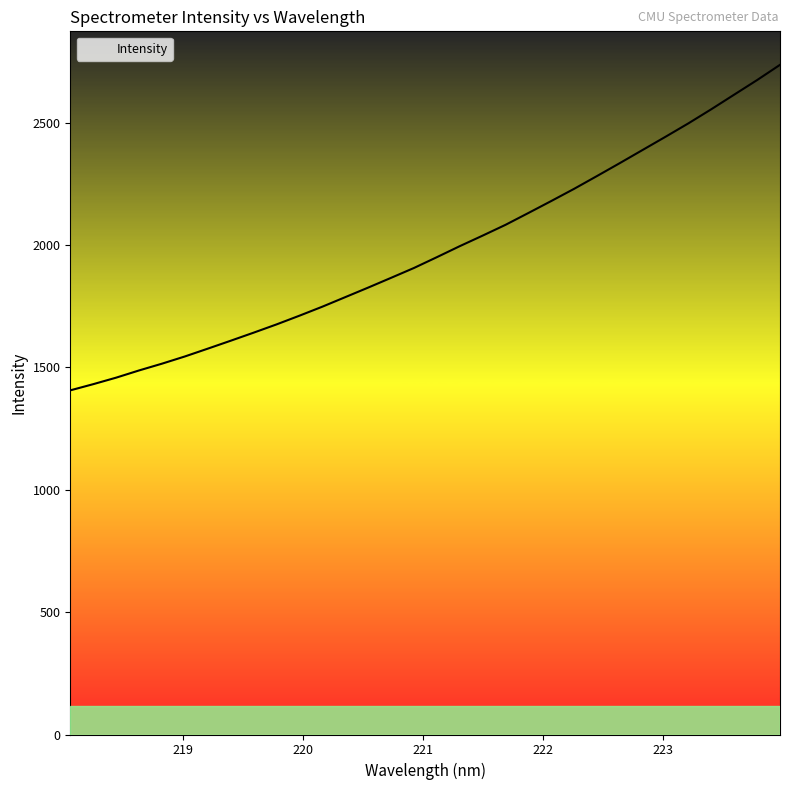

What is the maximum value shown in the chart?

2736.8